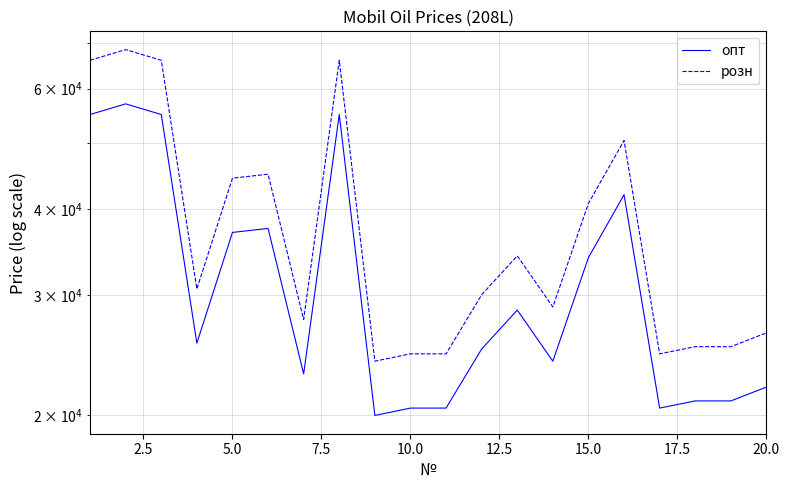

What is the average value of the опт series?

32200